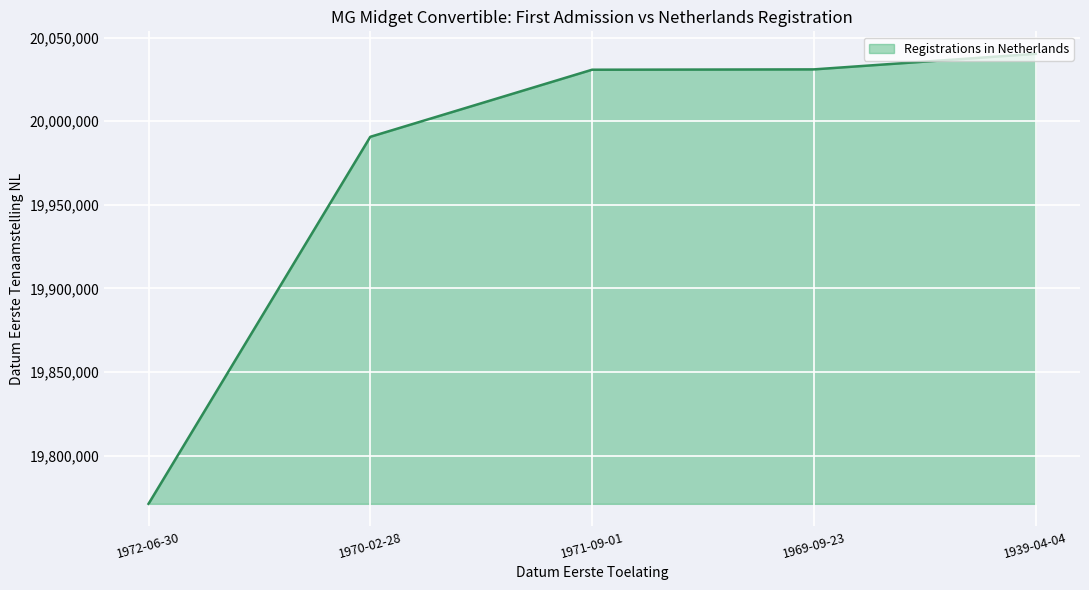

What is the difference between the second highest and minimum values?

259808